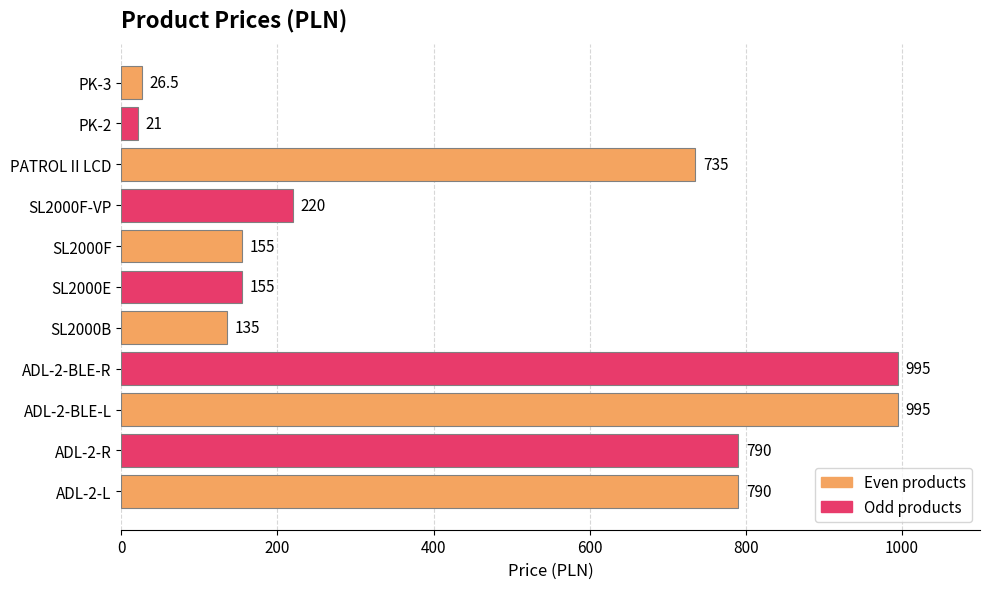

What is the approximate value at SL2000F?

155.0